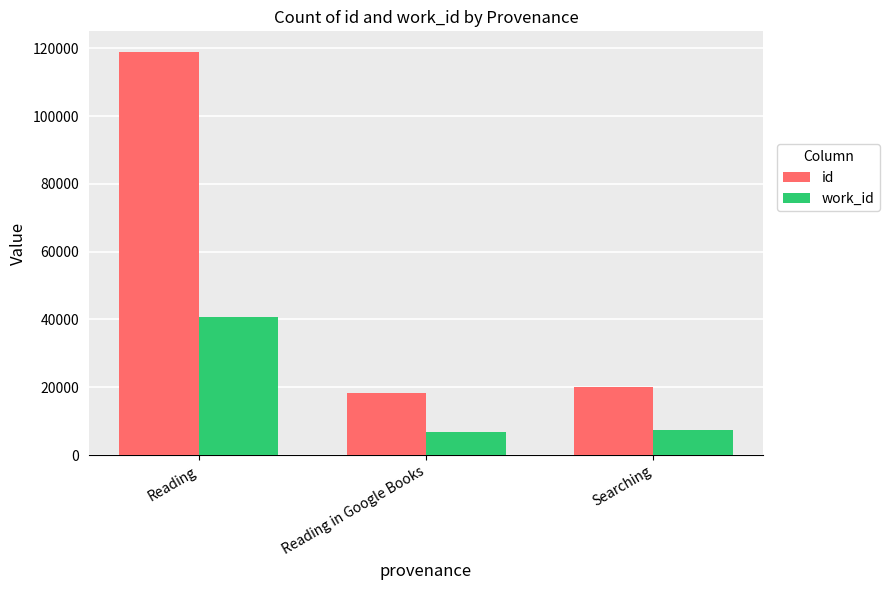

What are all the series names shown in the legend?

id, work_id